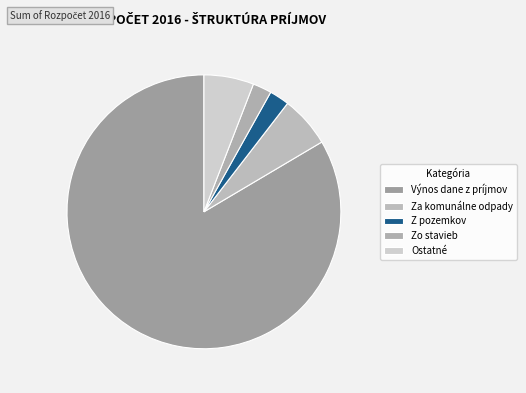

Which slice is the largest?

Výnos dane z príjmov